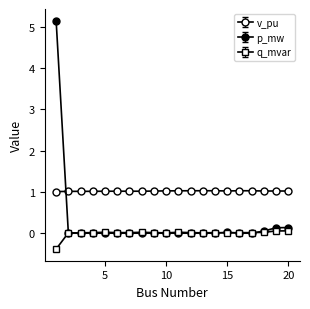

How many categories are shown in the chart?

20